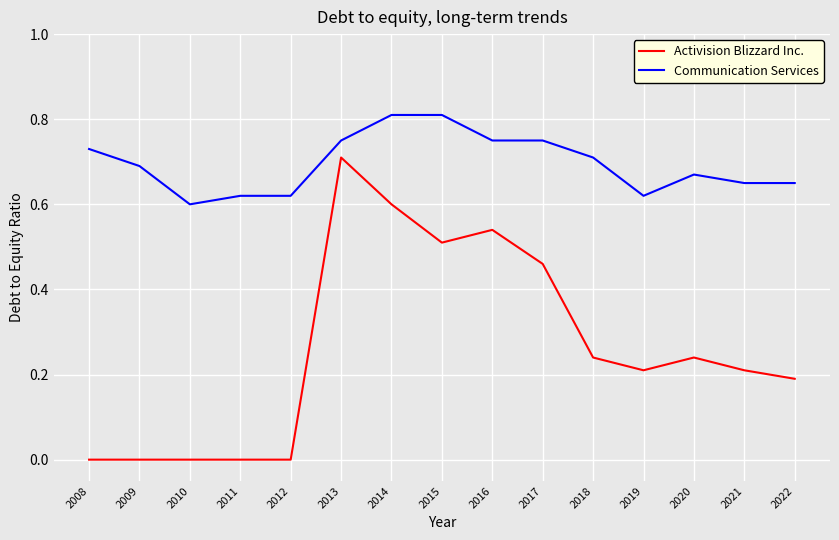

Which series has the largest range (max minus min)?

Activision Blizzard Inc.